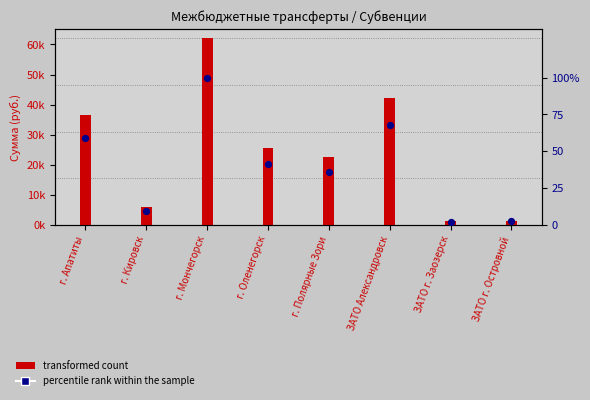

What is the change in value from г. Апатиты to г. Полярные Зори?

-22.8